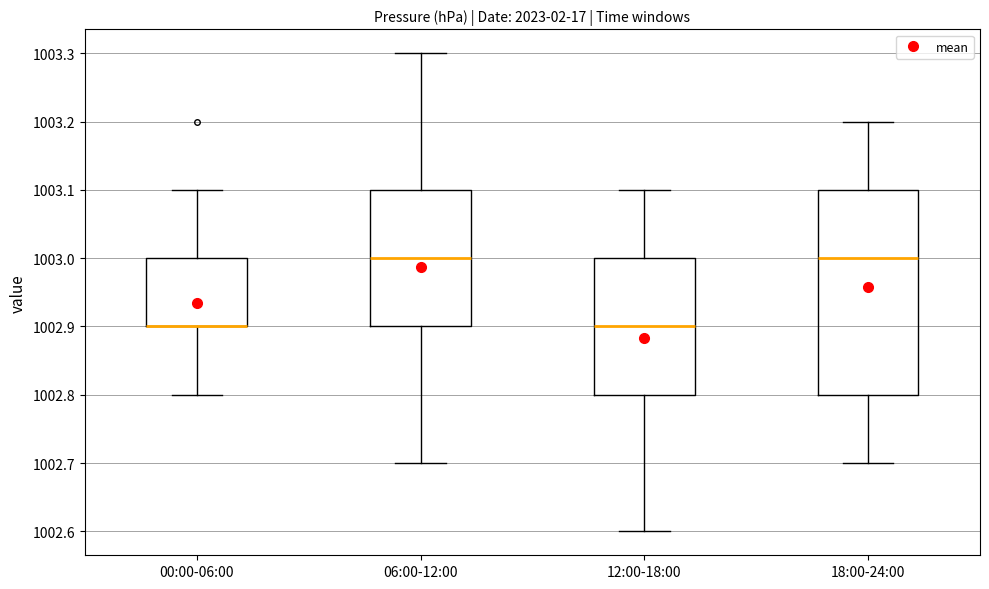

Where is the upper edge of the box for 12:00-18:00 on the y-axis? The values are not printed on the chart, so give them approximately, as read against the axis.

1003.0